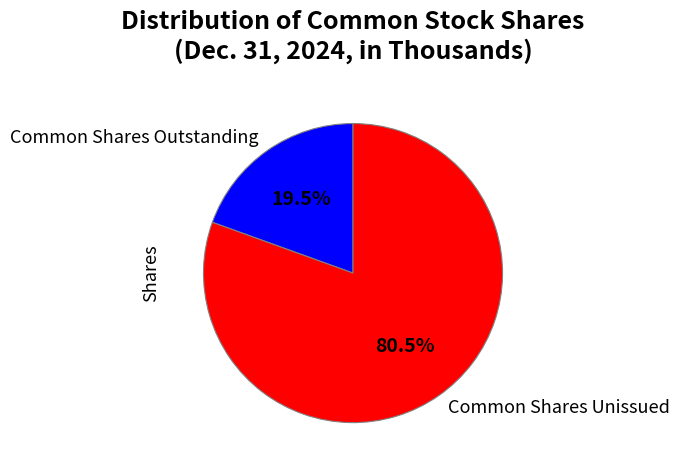

Which category has the smallest portion of the pie?

Common Shares Outstanding